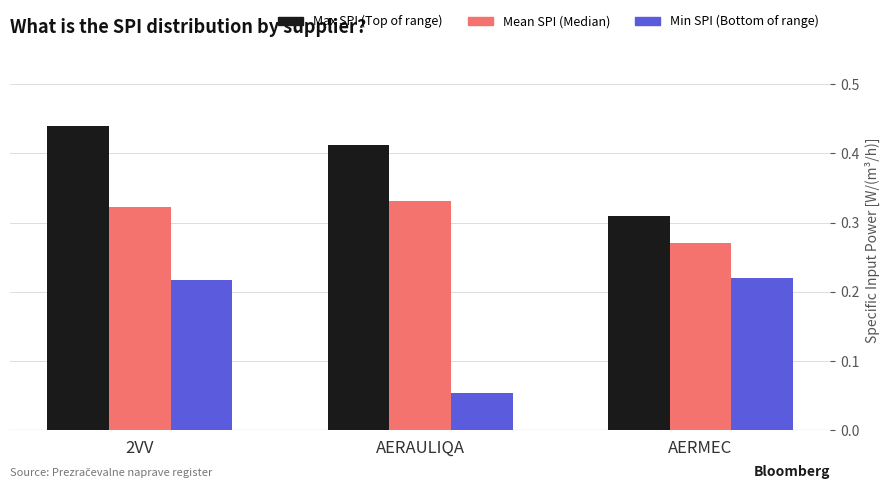

Which series changed the most between AERAULIQA and AERMEC?

Min SPI (Bottom of range)